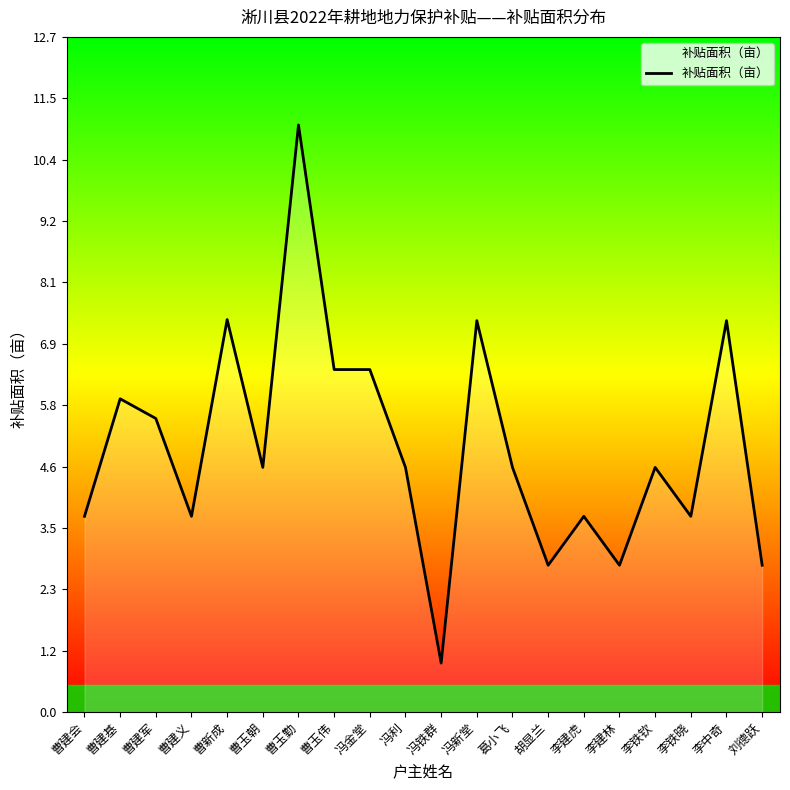

Is it true that the value at 曹玉勤 is 17.6?

False